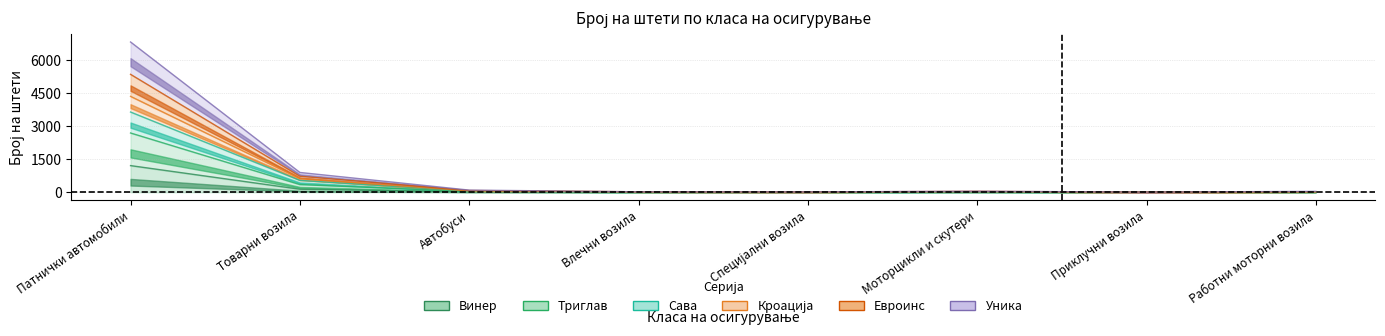

True or false: Триглав and Винер intersect in this chart.

False